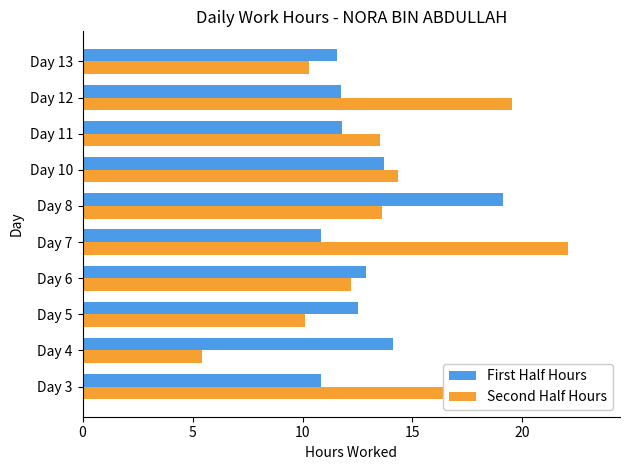

The value of First Half Hours at Day 6 is 12.9. True or false?

True